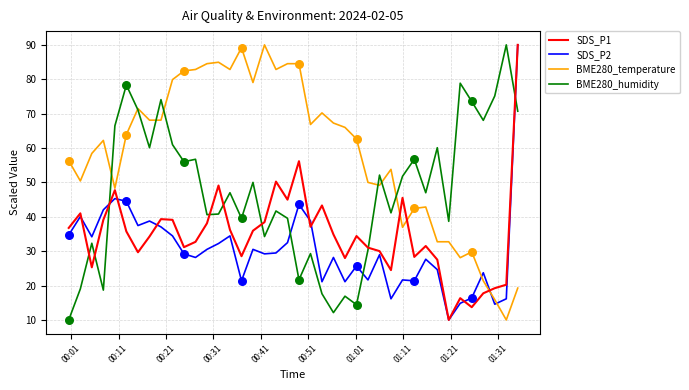

What is the maximum value shown in the chart?

90.0